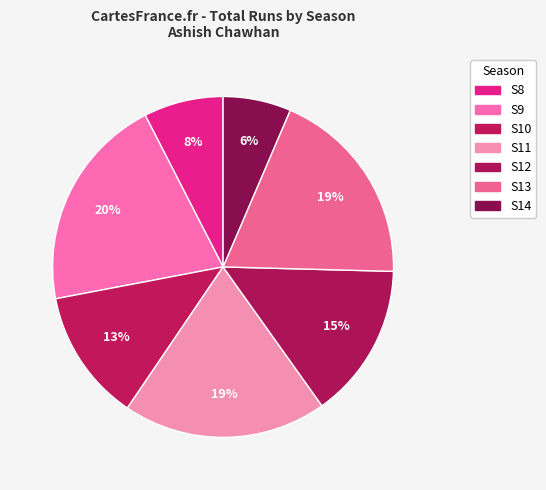

How many segments does this pie chart have?

7